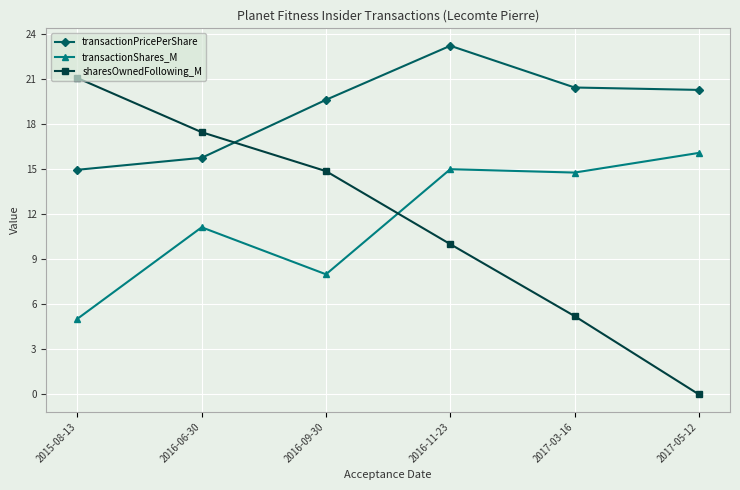

Reading left to right, transcribe all the data shown in this chart.

transactionPricePerShare: 15.0	15.8	19.6	23.2	20.4	20.3
transactionShares_M: 5.0	11.1	8.0	15.0	14.8	16.1
sharesOwnedFollowing_M: 21.1	17.5	14.9	10.0	5.2	0.0